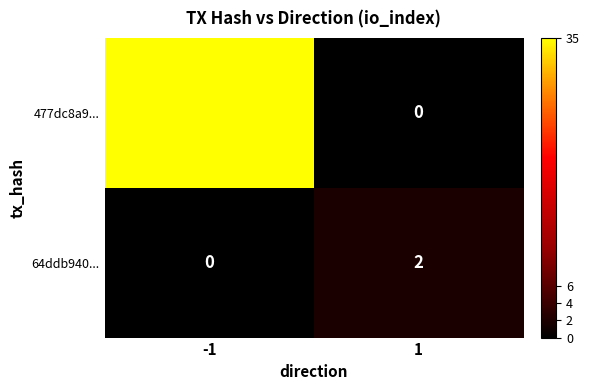

How many distinct data groups are displayed?

2